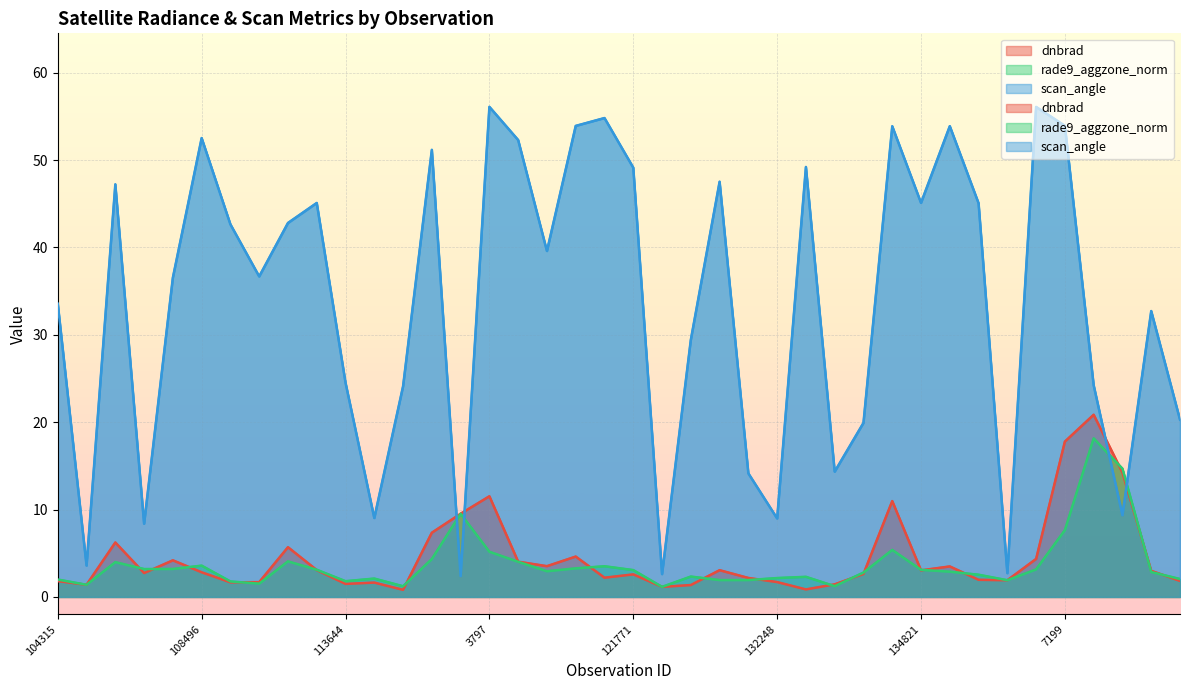

The value of rade9_aggzone_norm at 7199 is 2.3. True or false?

False